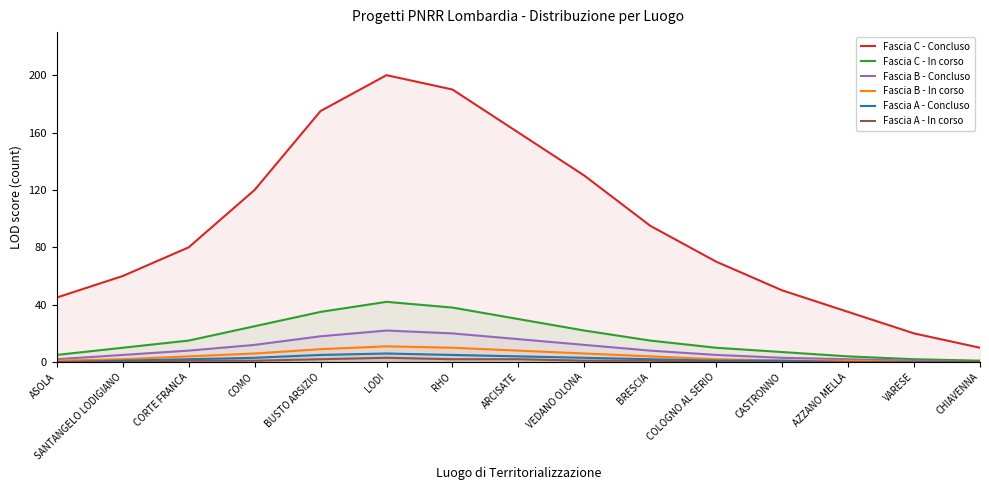

How many data points does each series have?

15